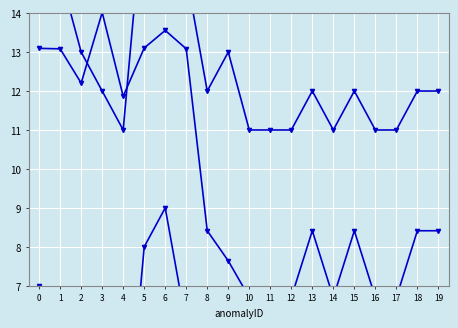

True or false: nbDetectors has more than 0 interior local peaks.

True